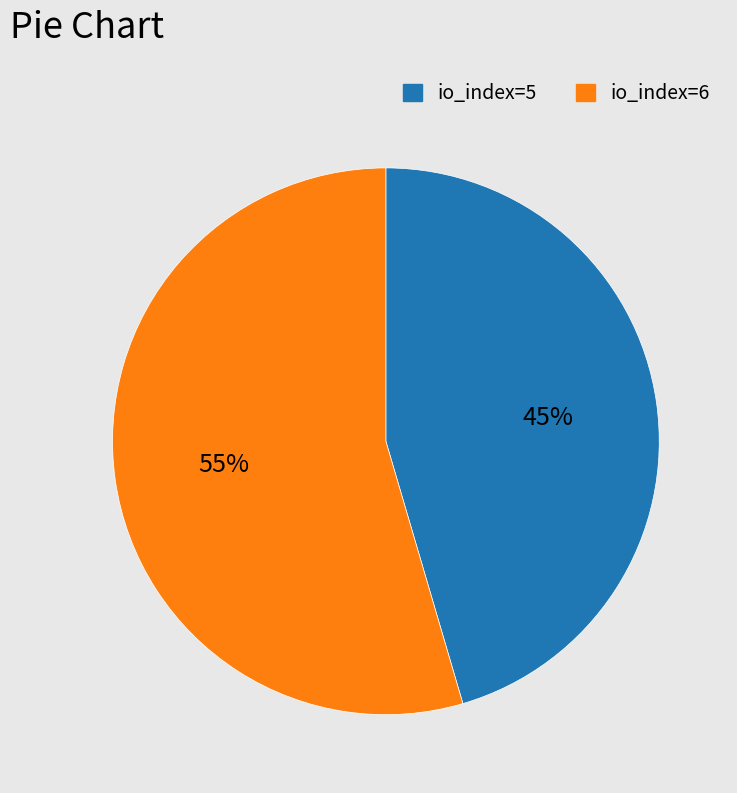

Approximately how many times larger is the value at io_index=6 compared to io_index=5?

1.2